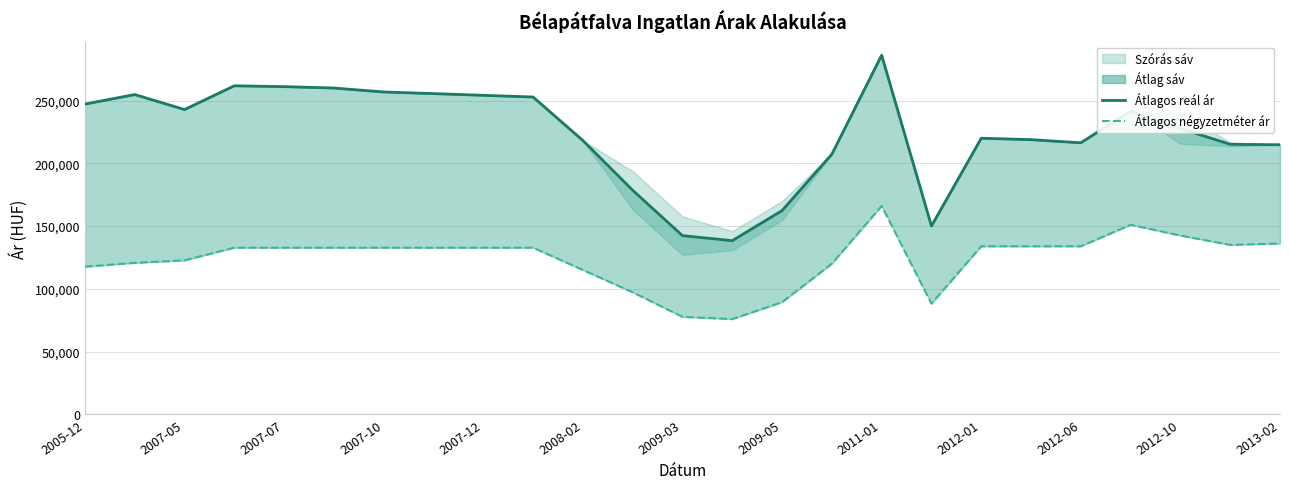

At which label does Átlagos reál ár reach its minimum?

13